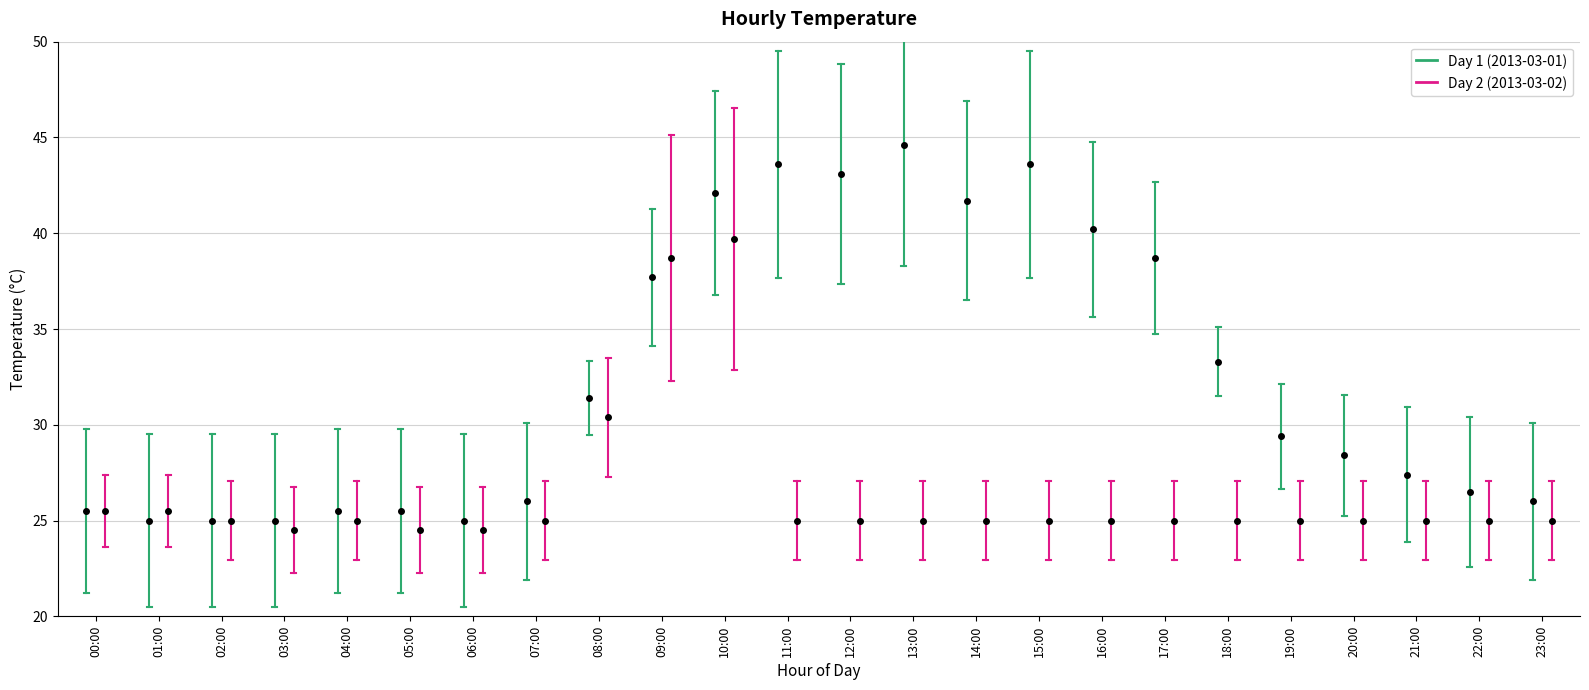

List the series in order of their overall mean, lowest first.

Day 2 (2013-03-02), Day 1 (2013-03-01)